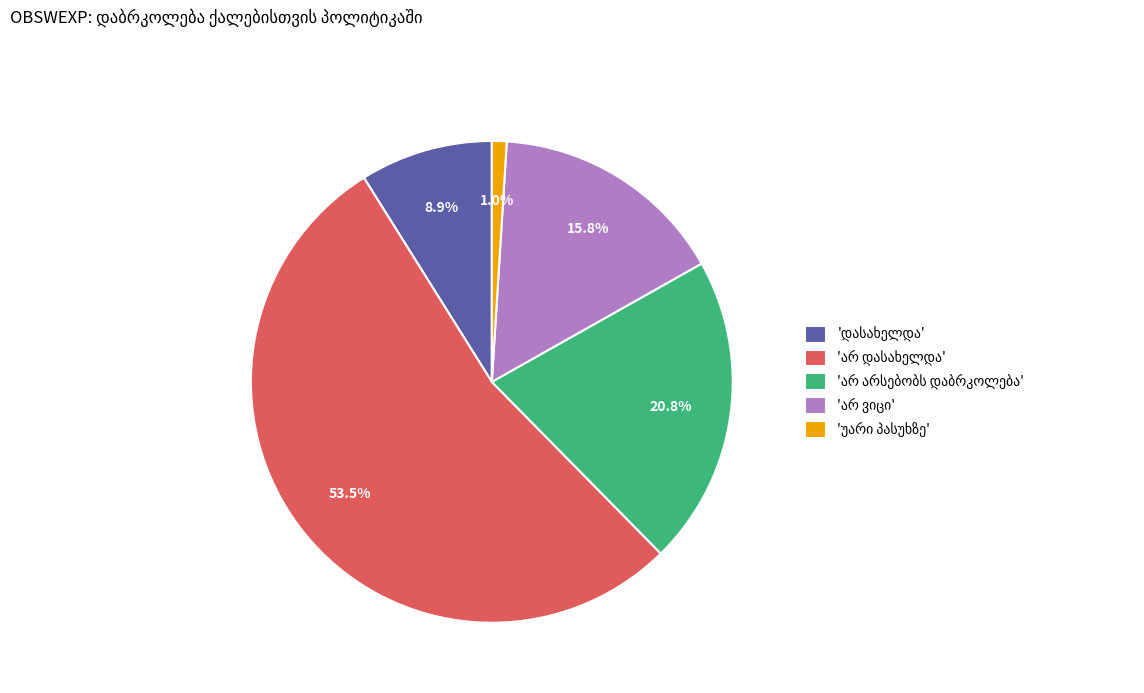

To the nearest percent, what is the difference between the largest and smallest slice percentages?

52%